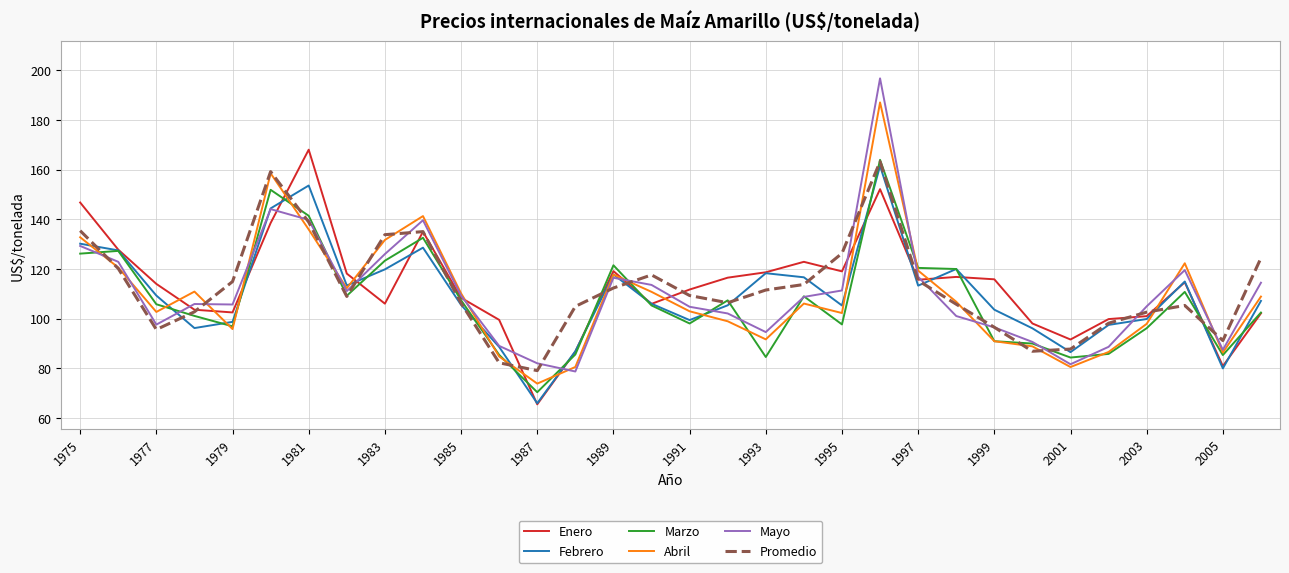

Which series has the widest spread of values?

Mayo